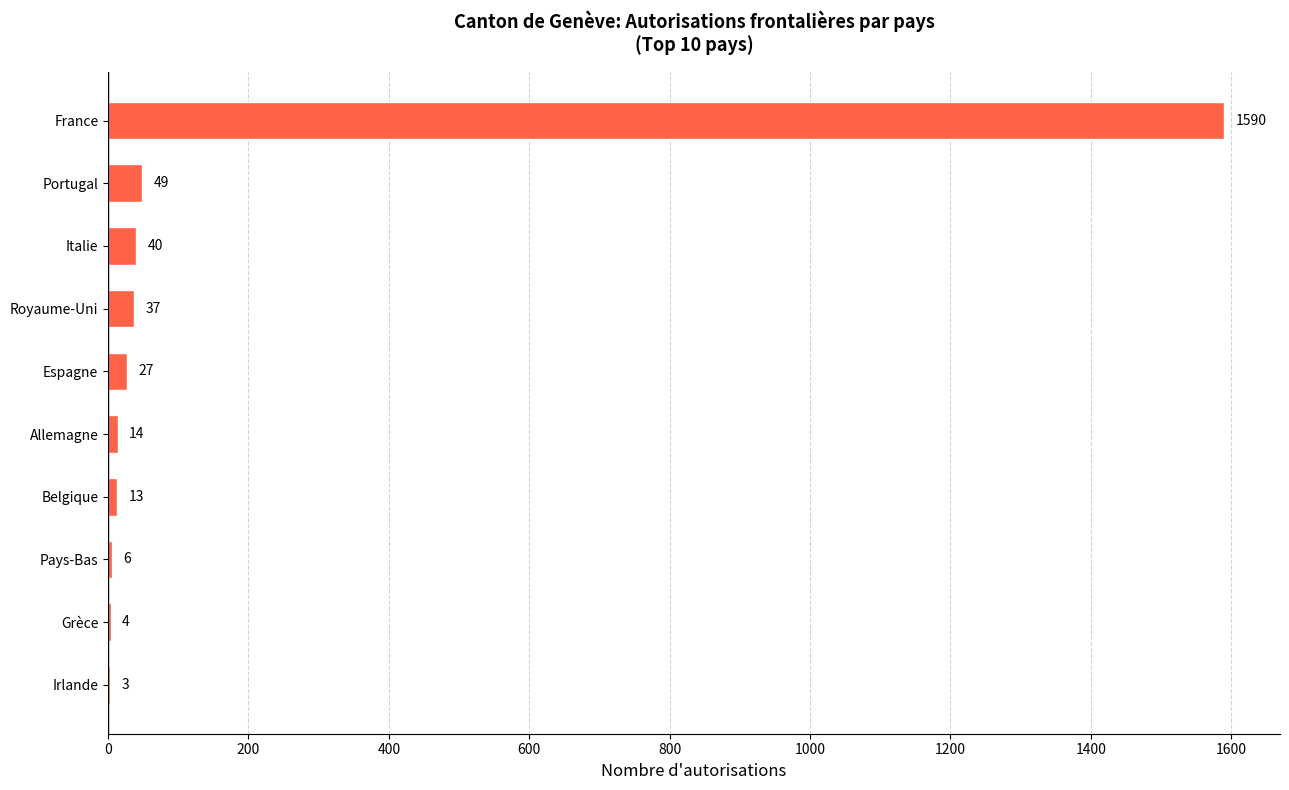

Does the chart contain stacked bars?

No